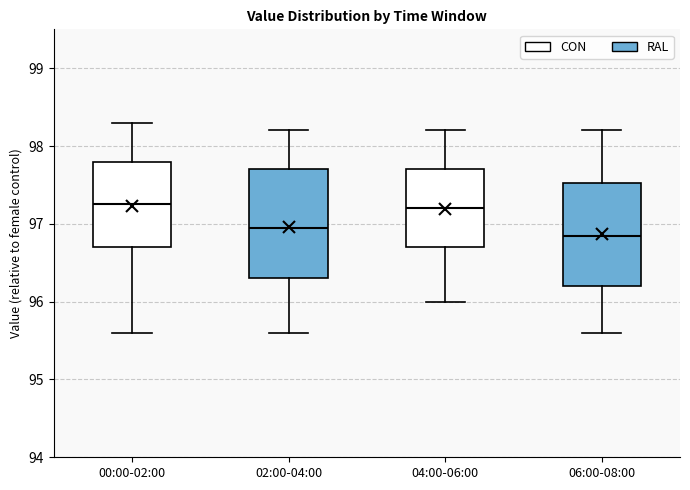

Where does the upper whisker of the box for 00:00-02:00 end on the y-axis? The values are not printed on the chart, so give them approximately, as read against the axis.

98.3